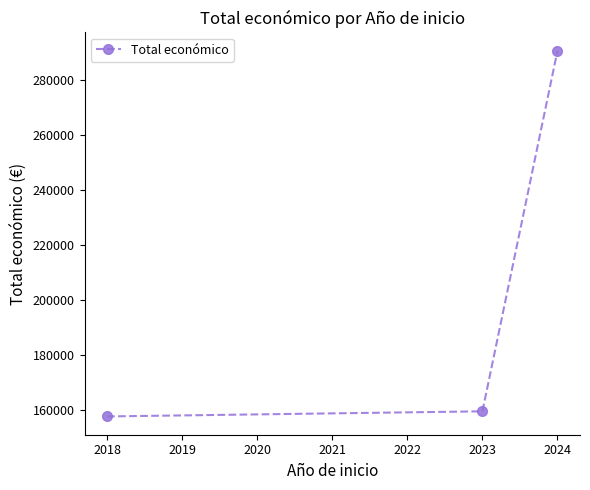

Rank the categories by value from highest to lowest.

2024, 2023, 2018